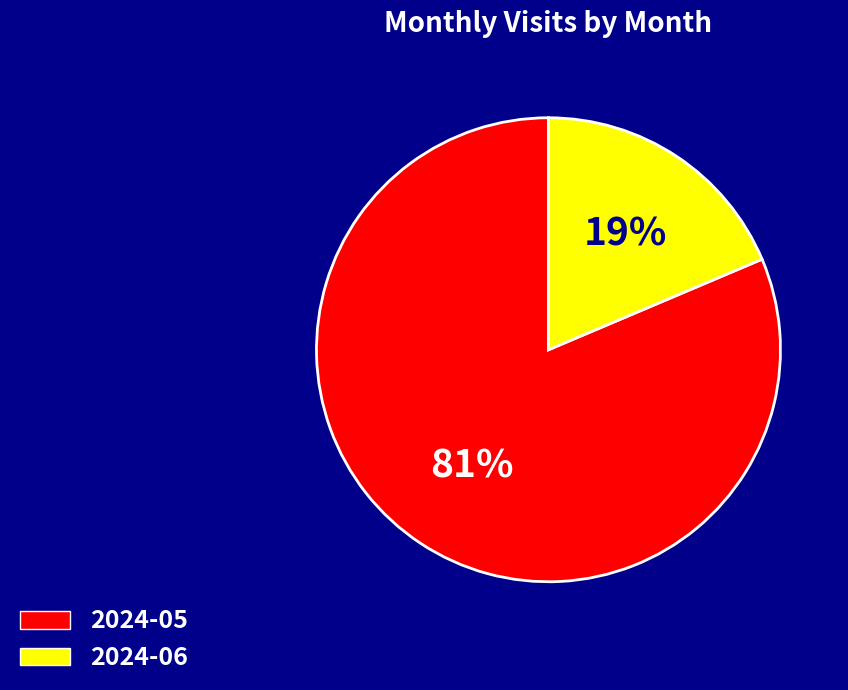

Is it true that 2024-05 is 95% of the pie?

False